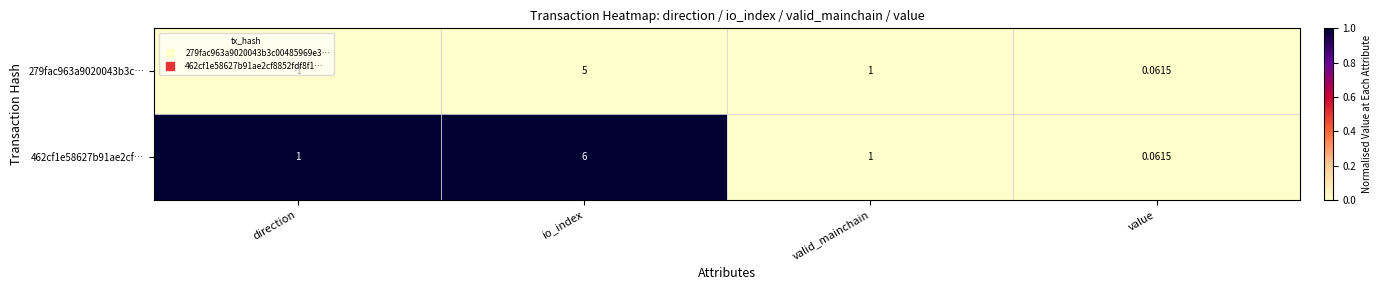

List the series in order of their overall mean, lowest first.

279fac963a9020043b3c…, 462cf1e58627b91ae2cf…